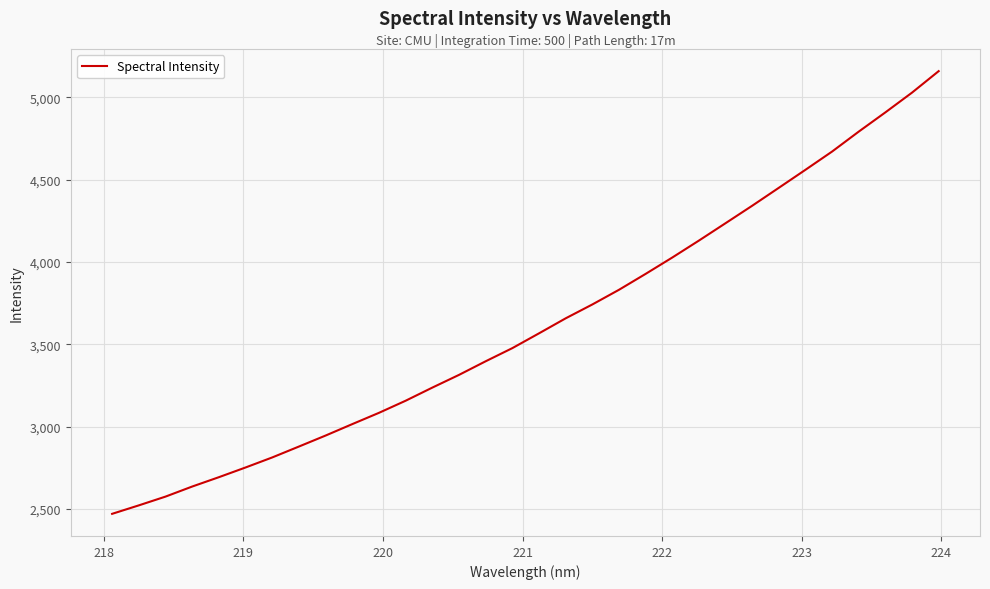

What is the smallest value displayed?

2471.1